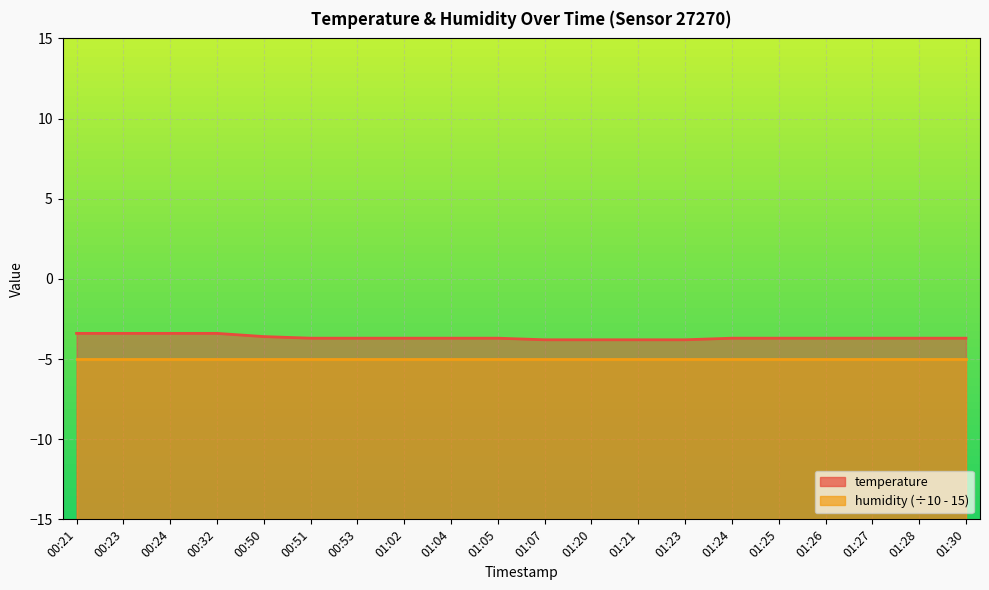

Between 00:51 and 01:05, which is larger?

00:51